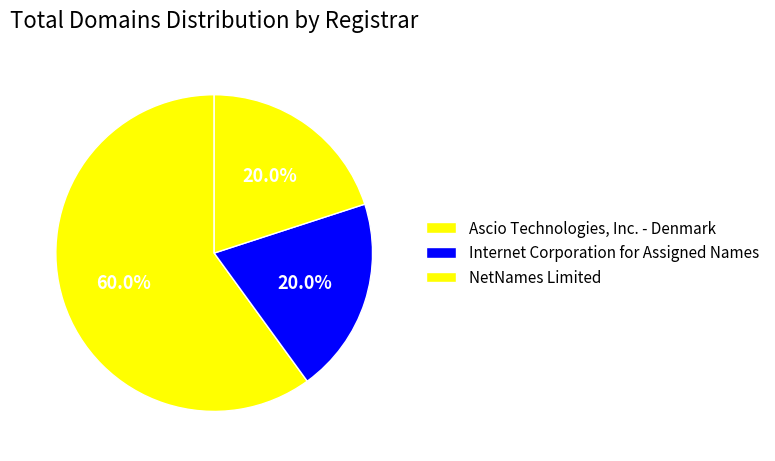

What portion of the pie excludes Ascio Technologies, Inc. - Denmark?

40.0%